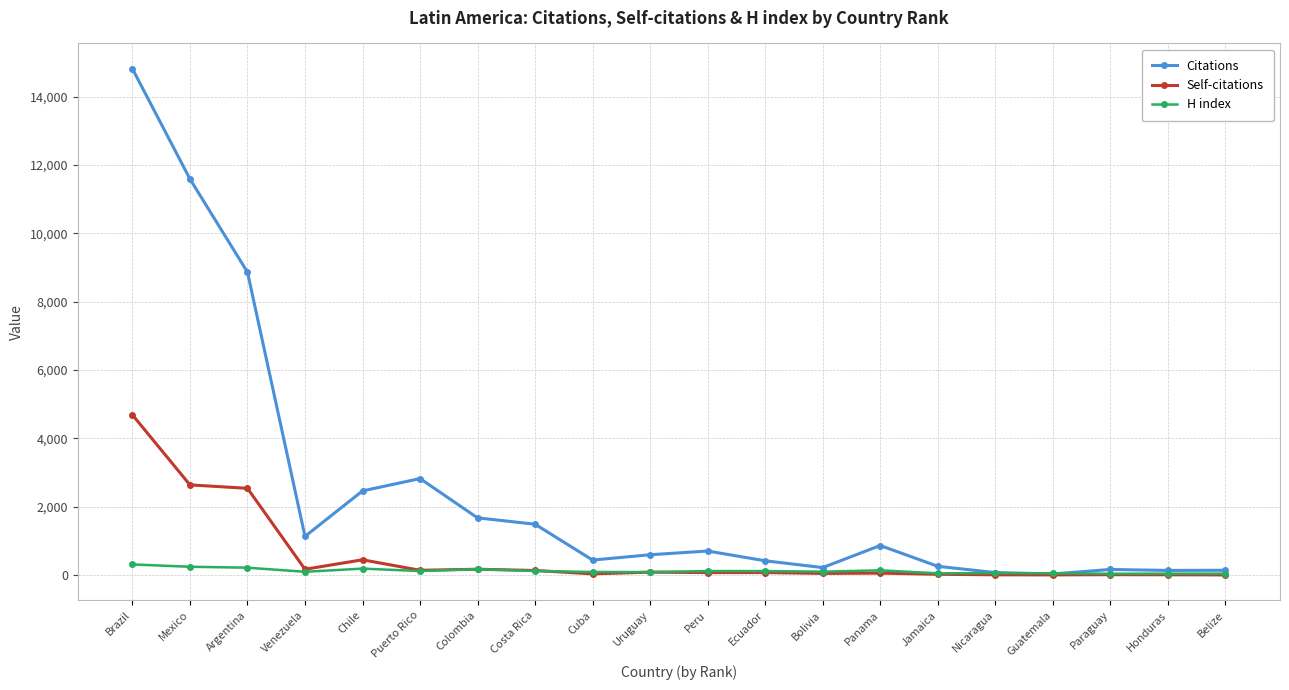

Which series has the largest range (max minus min)?

Citations